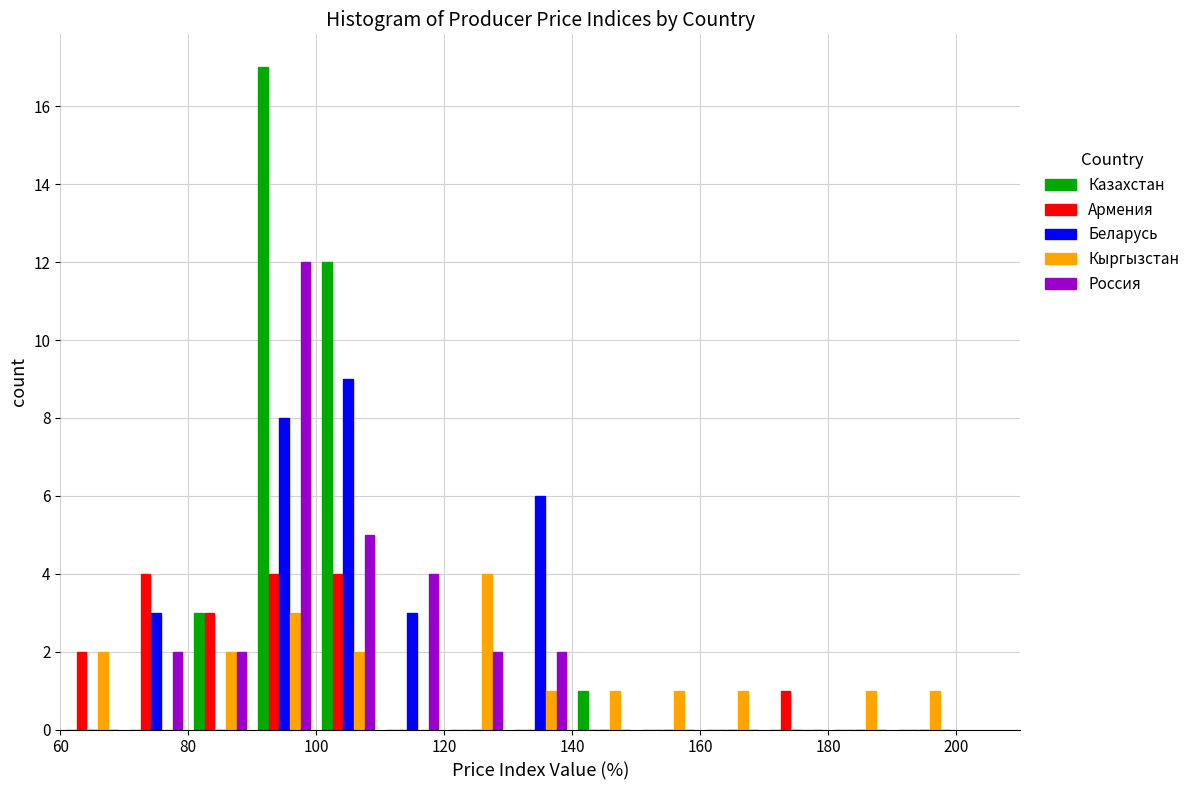

Reading left to right, transcribe this chart: for each range on the x-axis, give the height of each series' bar. The values are not printed on the chart, so give them approximately, as read against the axis.

60 to 70: Казахстан=0	Армения=2	Беларусь=0	Кыргызстан=2	Россия=0
70 to 80: Казахстан=0	Армения=4	Беларусь=3	Кыргызстан=0	Россия=2
80 to 90: Казахстан=3	Армения=3	Беларусь=0	Кыргызстан=2	Россия=2
90 to 100: Казахстан=17	Армения=4	Беларусь=8	Кыргызстан=3	Россия=12
100 to 110: Казахстан=12	Армения=4	Беларусь=9	Кыргызстан=2	Россия=5
110 to 120: Казахстан=0	Армения=0	Беларусь=3	Кыргызстан=0	Россия=4
120 to 130: Казахстан=0	Армения=0	Беларусь=0	Кыргызстан=4	Россия=2
130 to 140: Казахстан=0	Армения=0	Беларусь=6	Кыргызстан=1	Россия=2
140 to 150: Казахстан=1	Армения=0	Беларусь=0	Кыргызстан=1	Россия=0
150 to 160: Казахстан=0	Армения=0	Беларусь=0	Кыргызстан=1	Россия=0
160 to 170: Казахстан=0	Армения=0	Беларусь=0	Кыргызстан=1	Россия=0
170 to 180: Казахстан=0	Армения=1	Беларусь=0	Кыргызстан=0	Россия=0
180 to 190: Казахстан=0	Армения=0	Беларусь=0	Кыргызстан=1	Россия=0
190 to 200: Казахстан=0	Армения=0	Беларусь=0	Кыргызстан=1	Россия=0